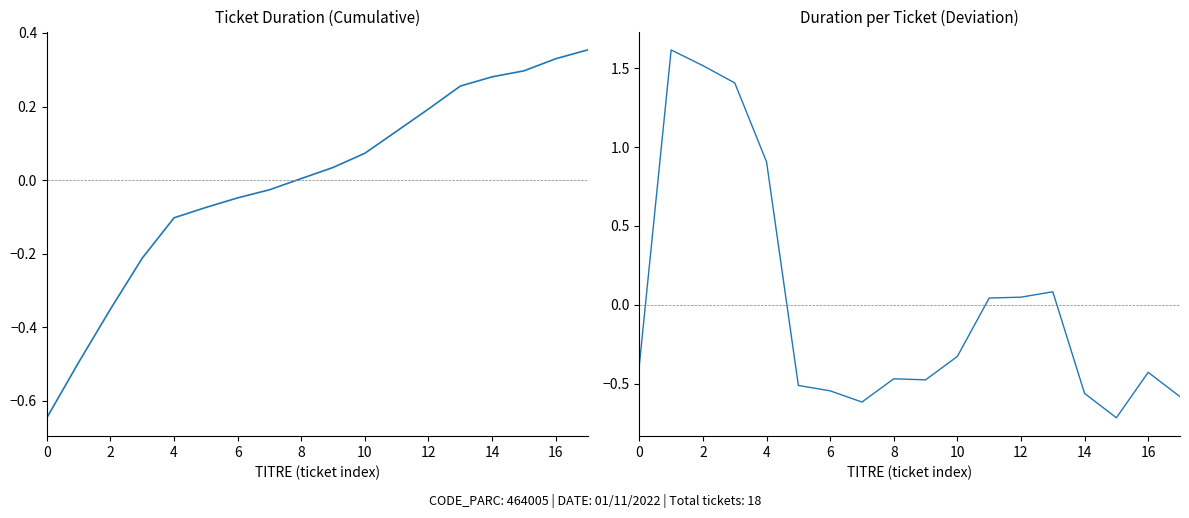

The value of Cumulative Duration at 12 is 0.1. True or false?

False